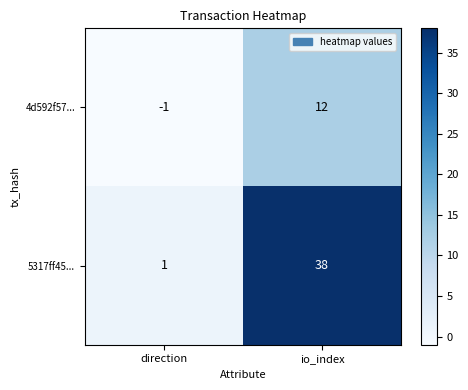

Reading left to right, extract all data points from this chart.

4d592f57...: -1	12
5317ff45...: 1	38